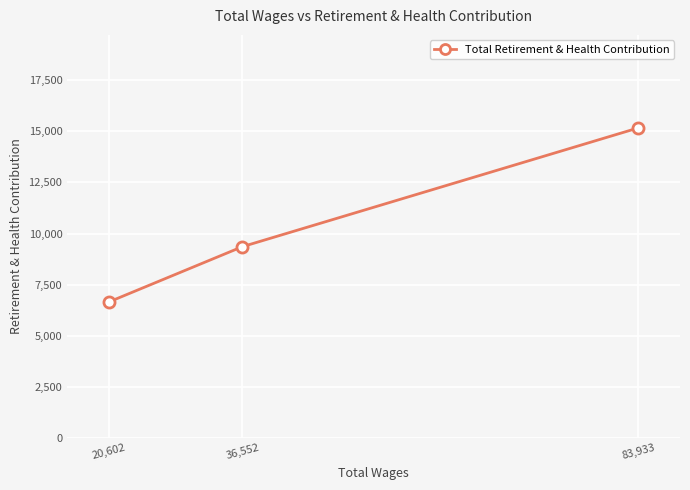

At which label does the data first exceed 9356?

83,933